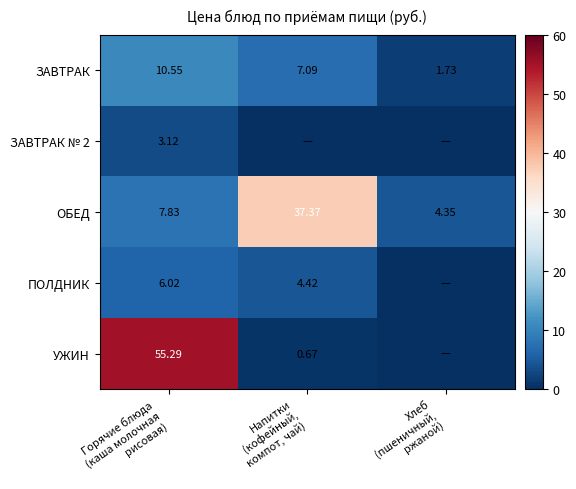

What is the average value of the УЖИН series?

18.7